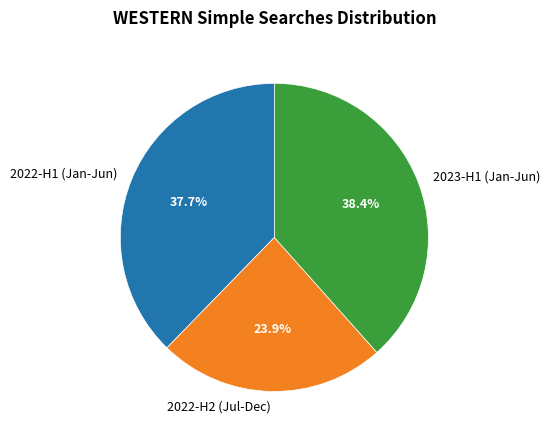

How many segments does this pie chart have?

3